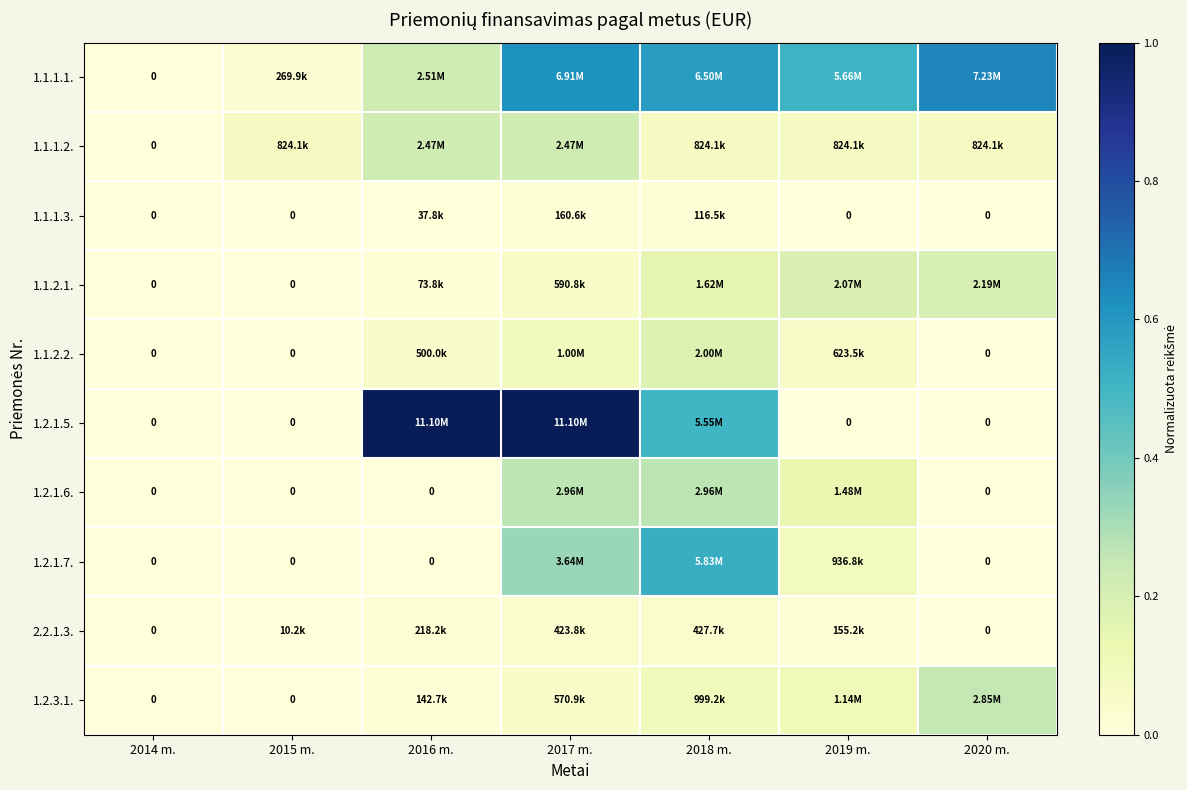

List the labels in order of 1.2.3.1. value, smallest first.

2014 m., 2015 m., 2016 m., 2017 m., 2018 m., 2019 m., 2020 m.